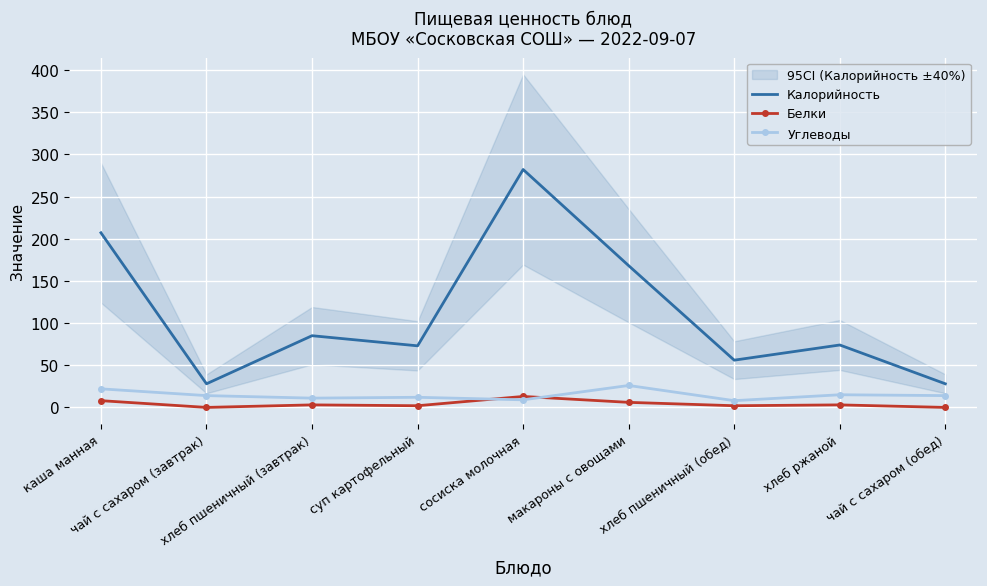

What is the sum of the Калорийность values at чай с сахаром (обед) and хлеб ржаной?

102